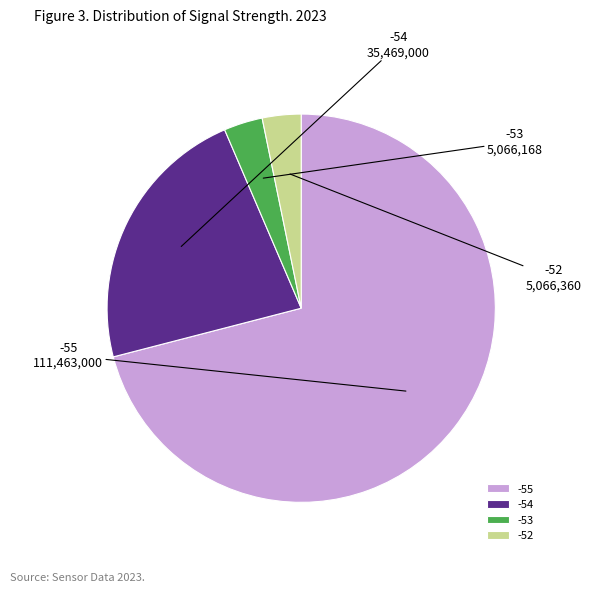

The -54 slice represents 23% of the pie. True or false?

True